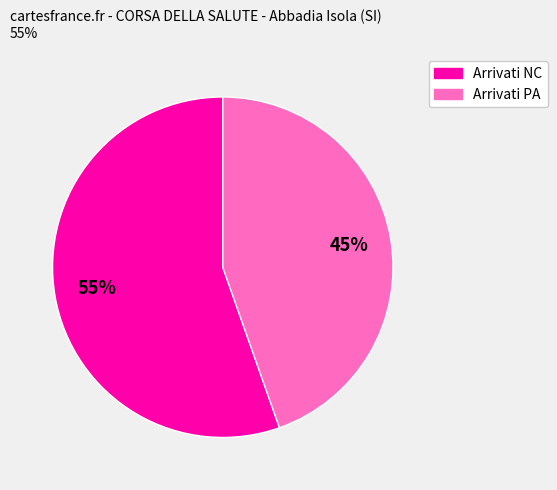

To the nearest percent, what is the average slice percentage?

50%